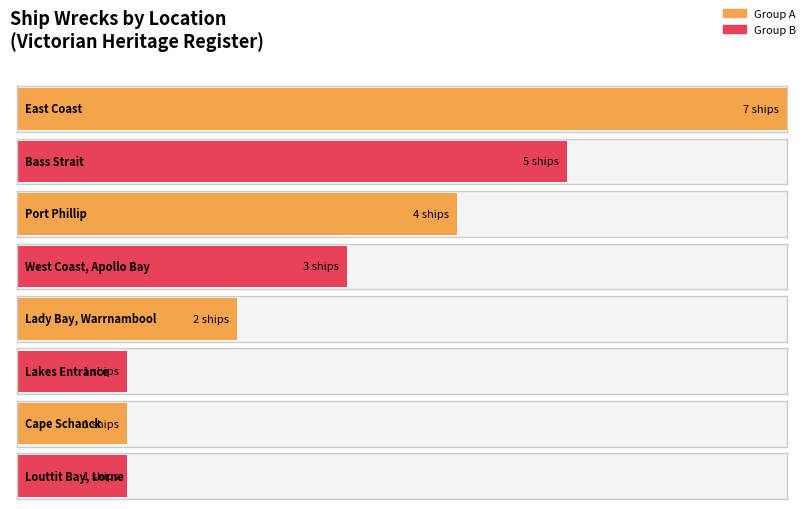

Does the chart contain stacked bars?

No